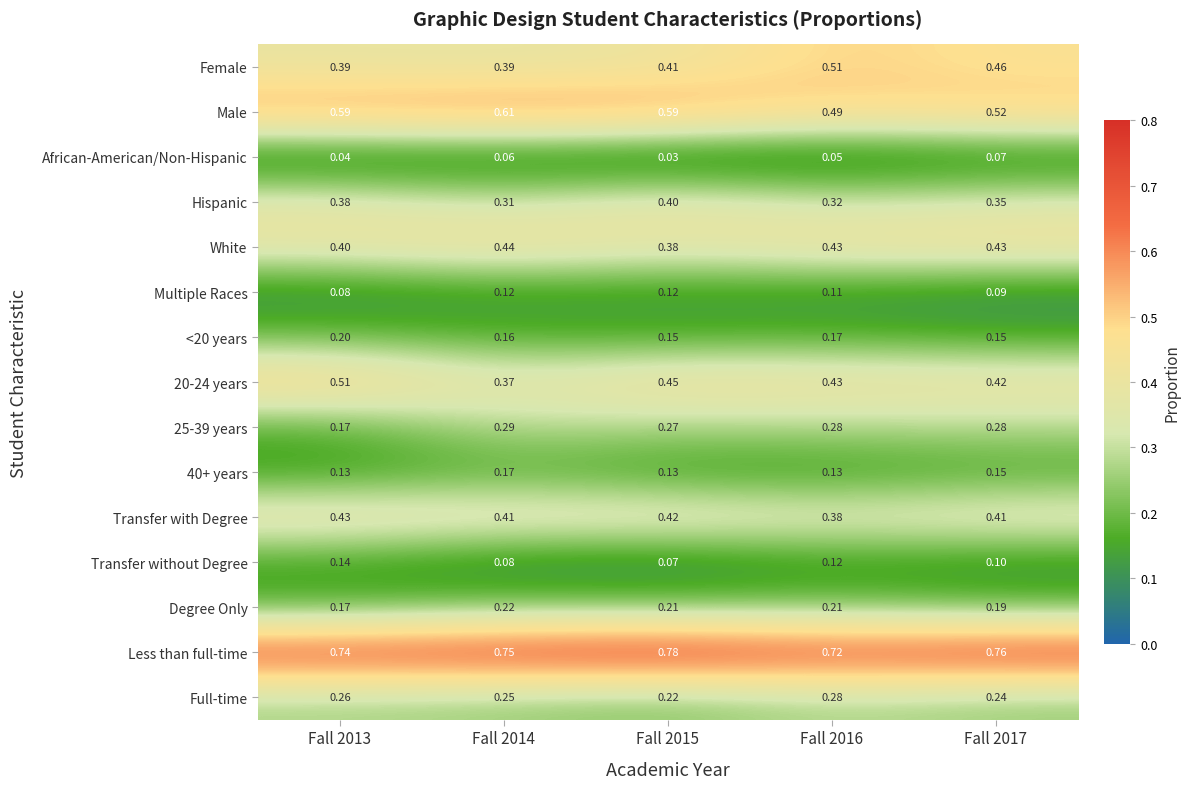

What is the total value across all series at Fall 2016?

4.6